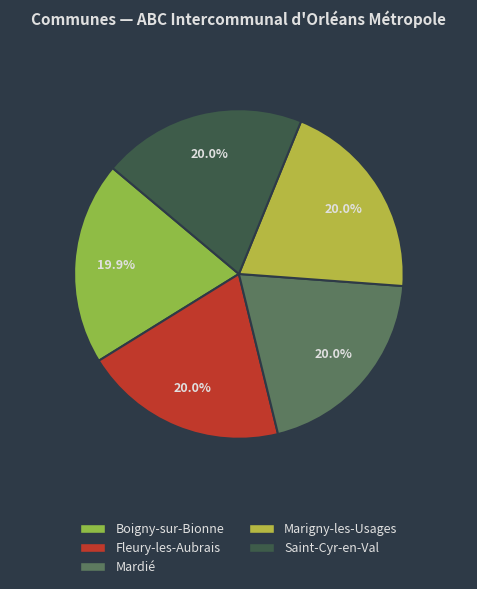

What is the ratio of the value at Boigny-sur-Bionne to the value at Mardié?

1.0